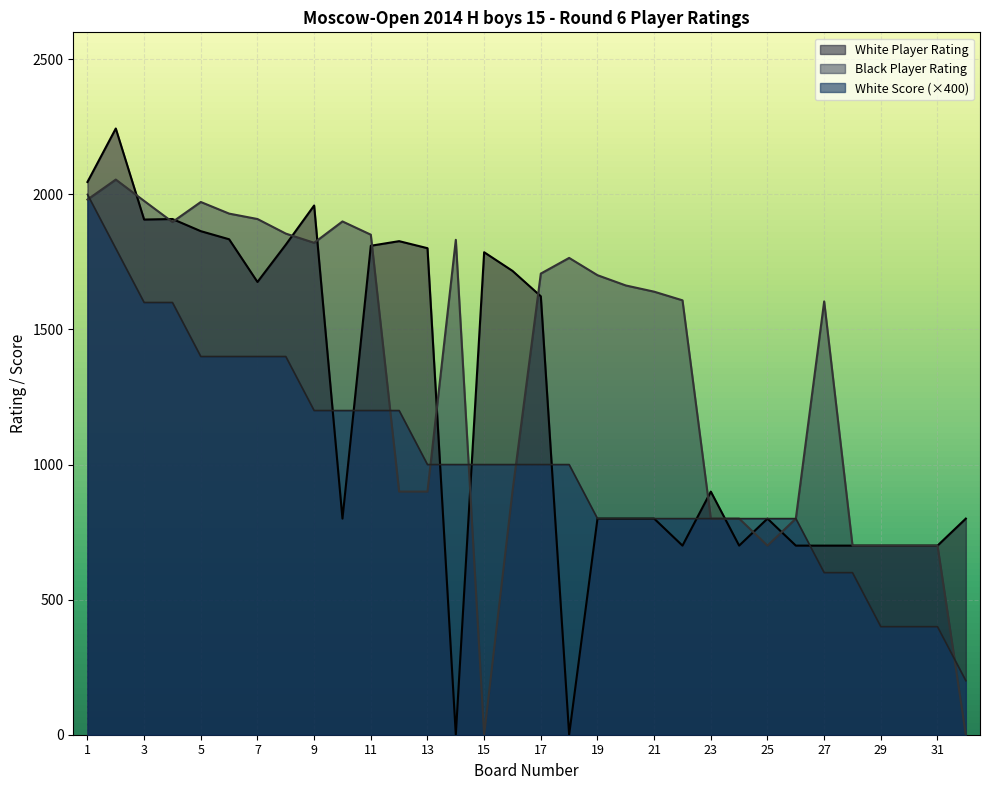

Between which two adjacent categories do White Player Rating and White Score first intersect?

9 and 10